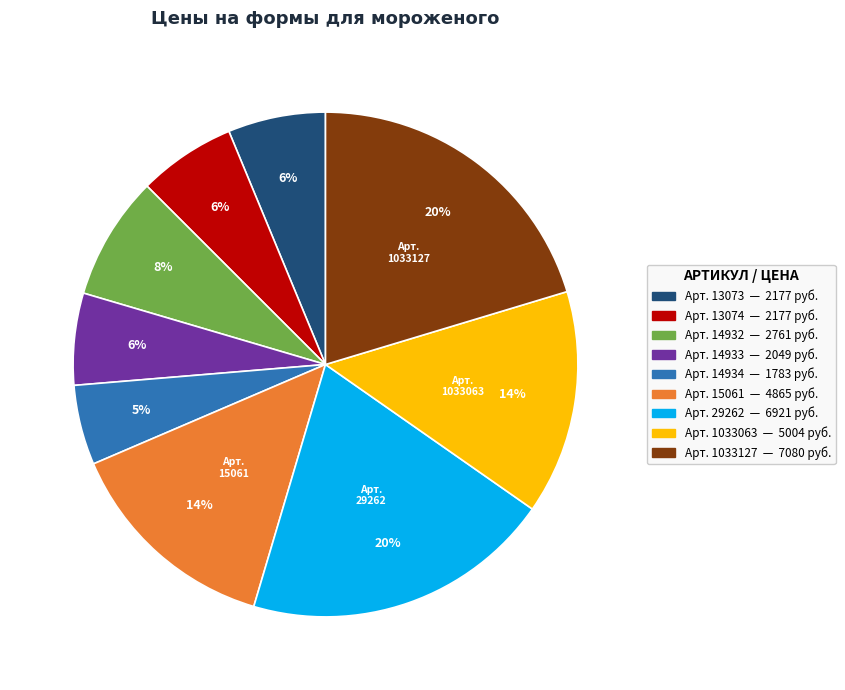

Is there a majority slice in this chart?

No